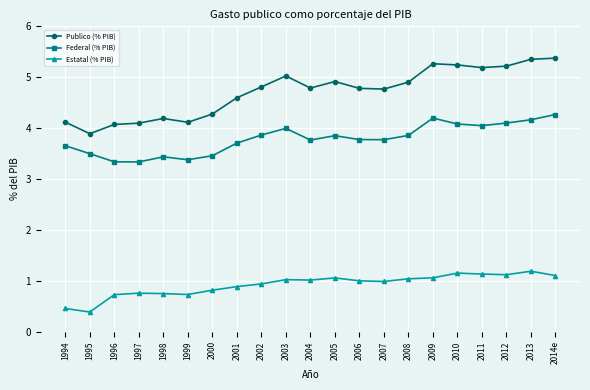

Which series has the largest total across all categories?

Publico (% PIB)